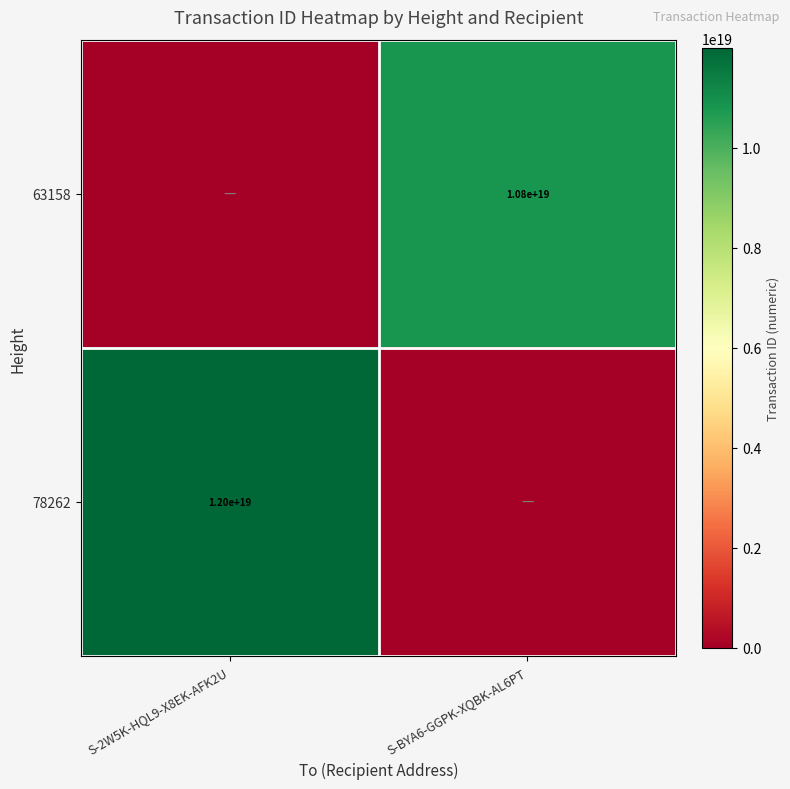

At how many categories does at least one series exceed 11838135692755271680?

1